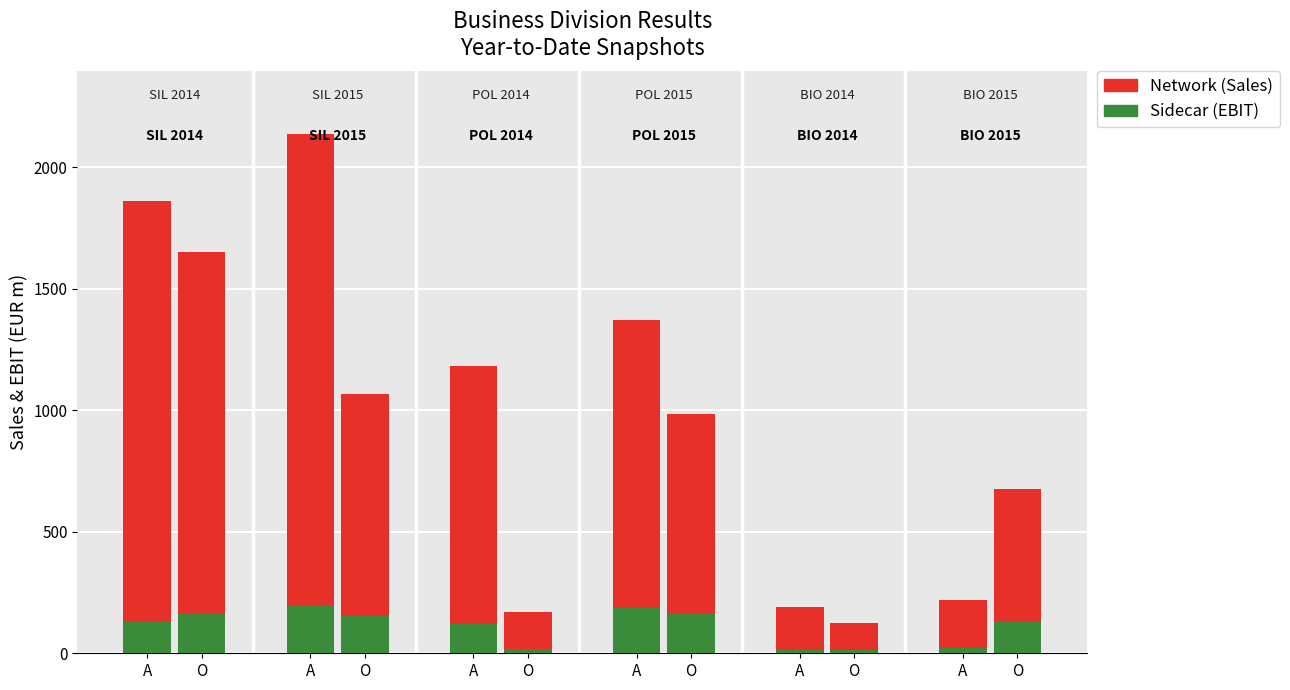

At which label does Sidecar reach its minimum?

A